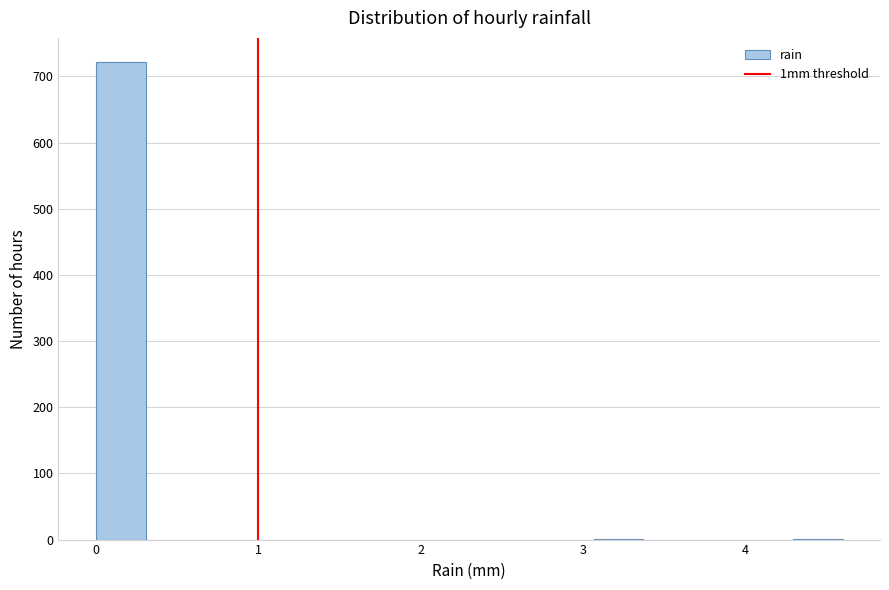

Around what value on the x-axis is the tallest bar? Give the approximate position of its centre, as read against the axis.

0.2